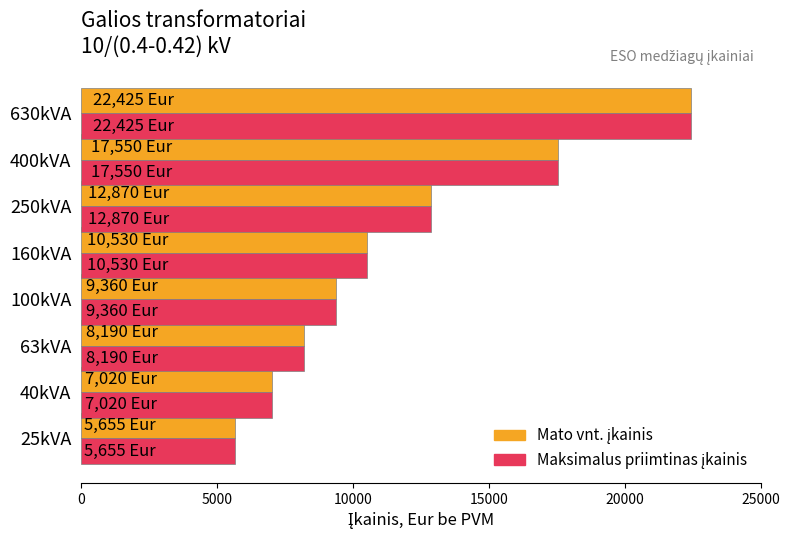

At which category is the sum across all series the highest?

630kVA